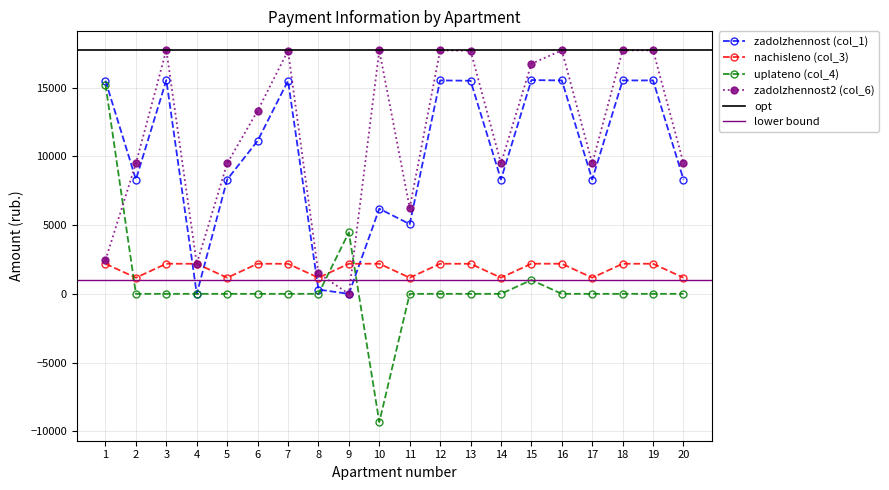

Is it true that nachisleno (col_3) equals 2187.5 at 13?

True